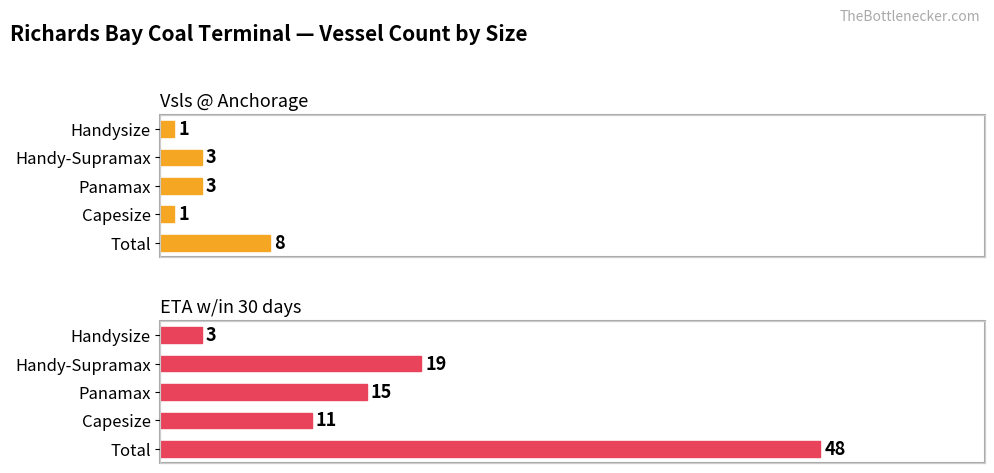

Are the bars grouped side by side (vs. stacked)?

Yes